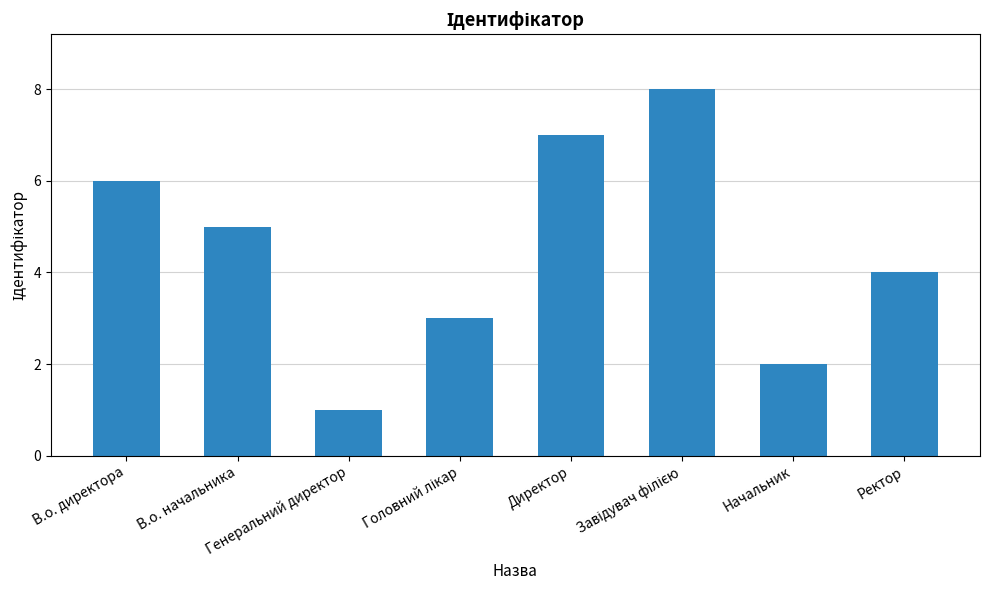

Count the values in the range 3 to 7.

5